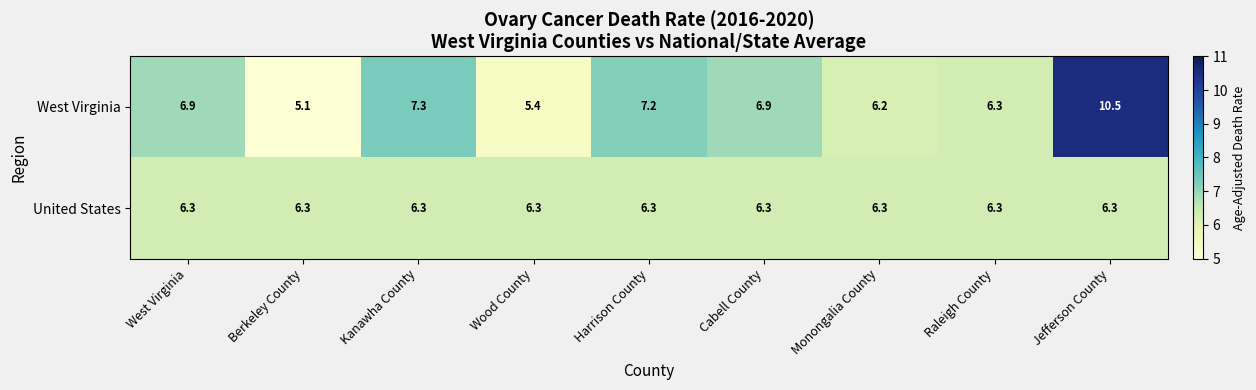

Where does the West Virginia series first go above 6?

West Virginia